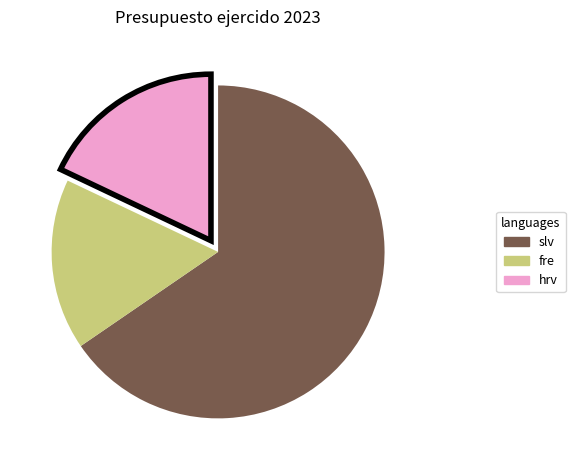

Is there any slice that represents more than half of the pie?

Yes